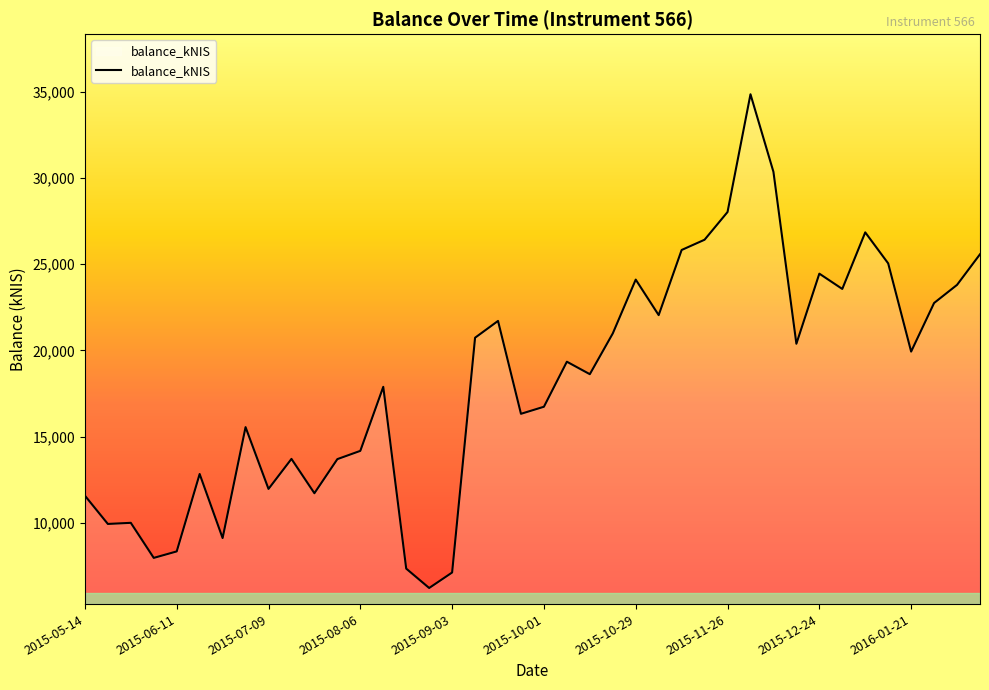

What is the greatest value displayed?

34858.6